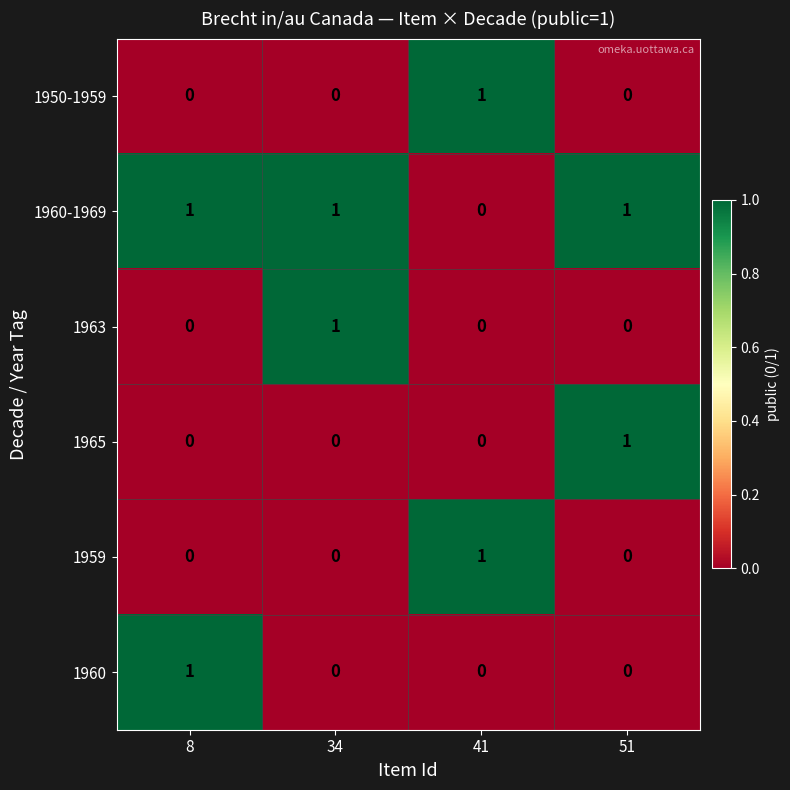

The value of 1959 at 51 is 0. True or false?

True